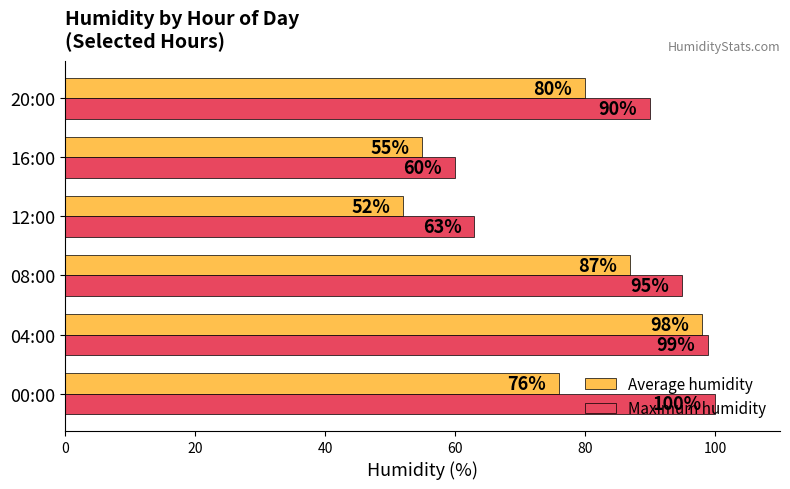

What is the sum of all Maximum humidity values?

507